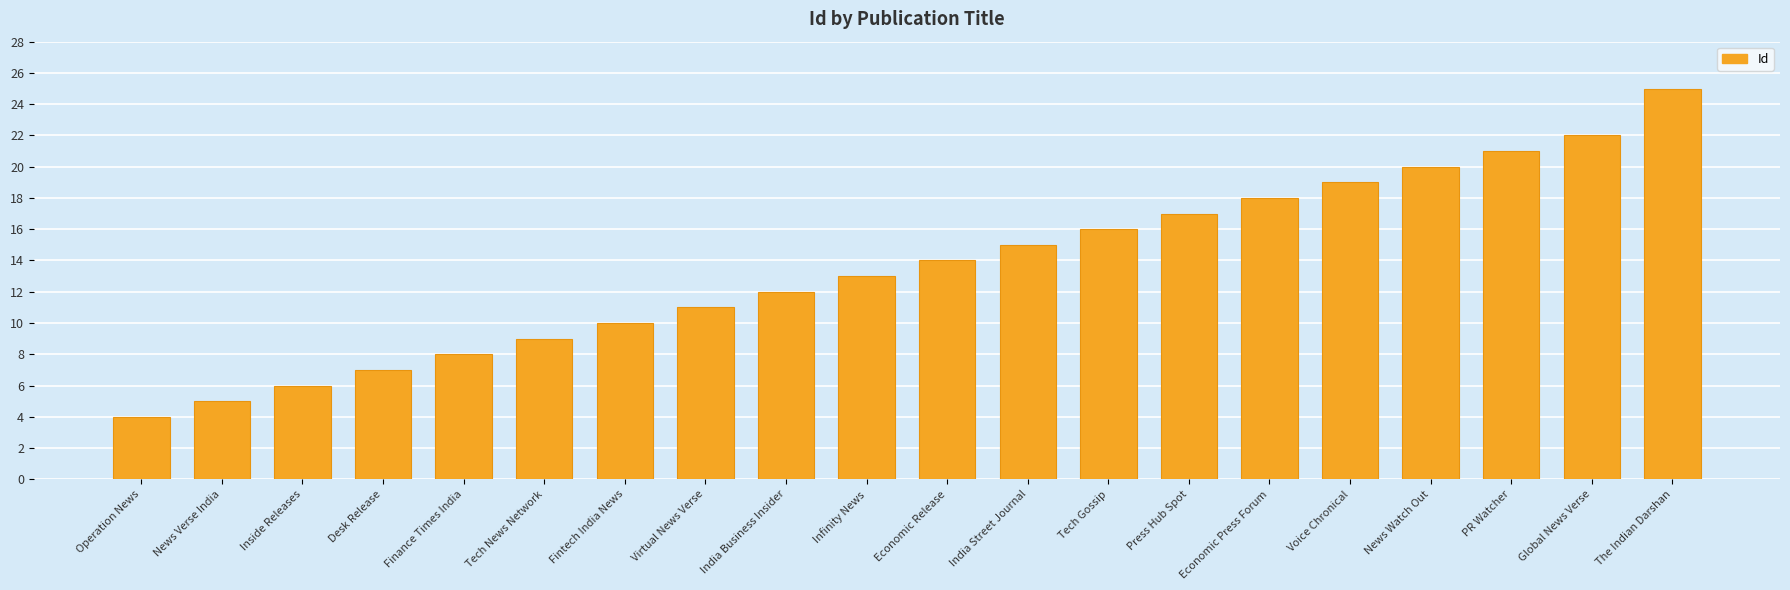

What is the label of the 15th bar from the left?

Economic Press Forum